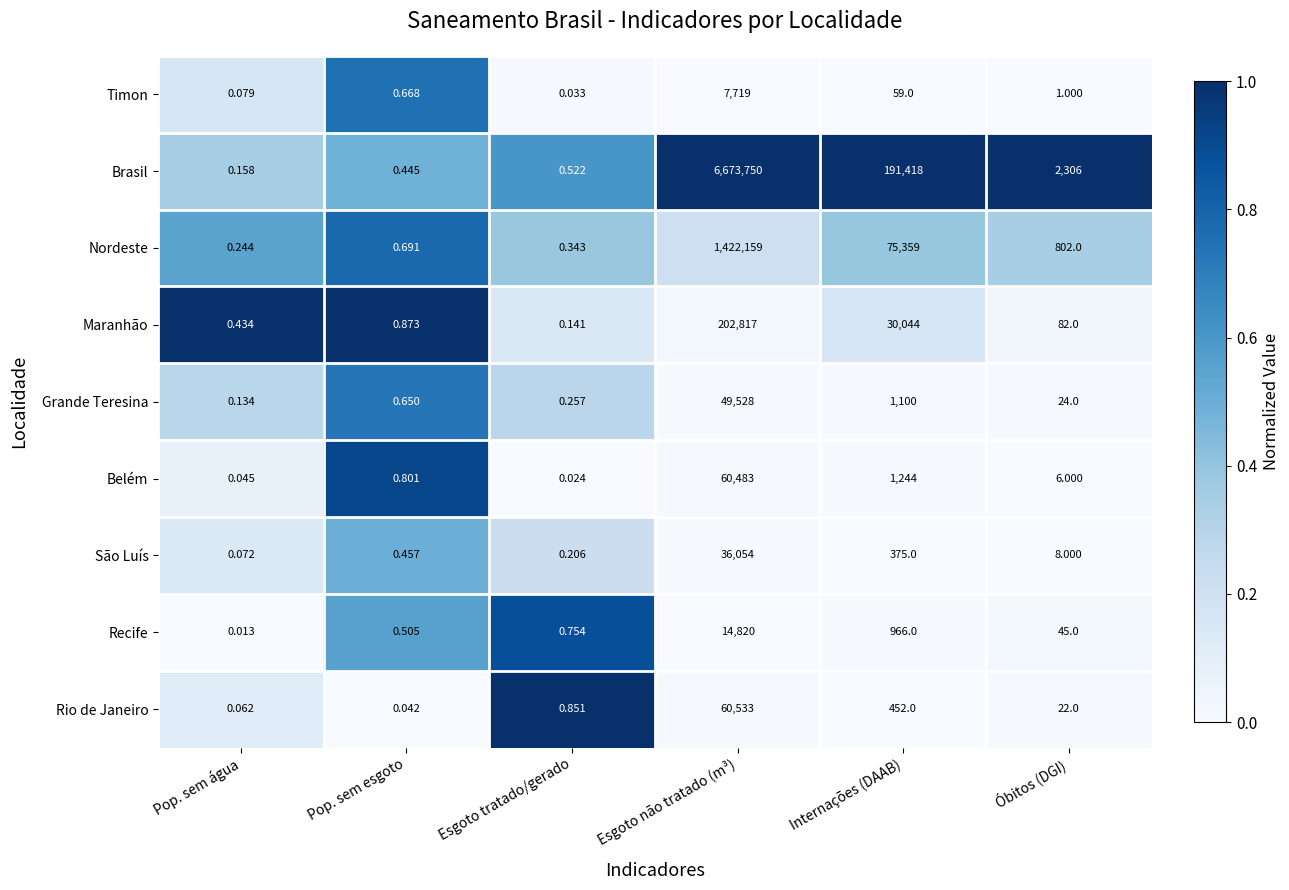

At which label does Nordeste first exceed 802?

Esgoto não tratado (m³)